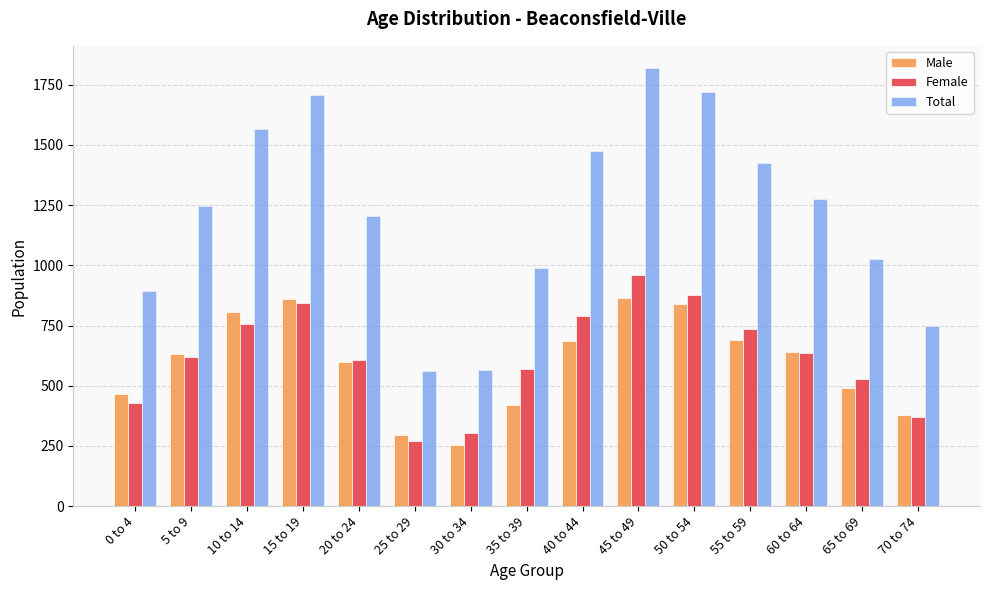

Rank the series by their maximum value, from highest to lowest.

Total, Female, Male